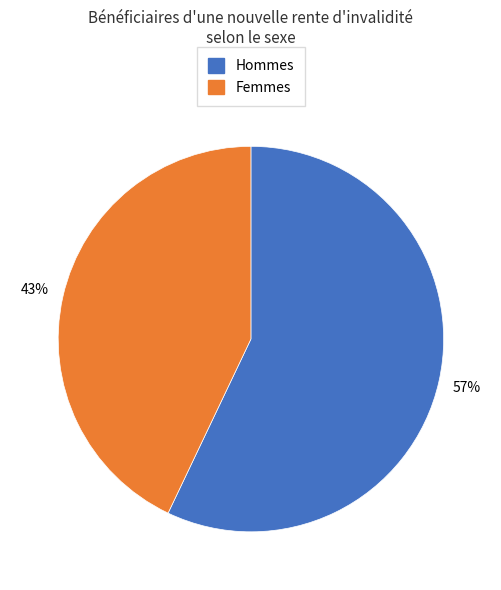

How many slices are in this pie chart?

2